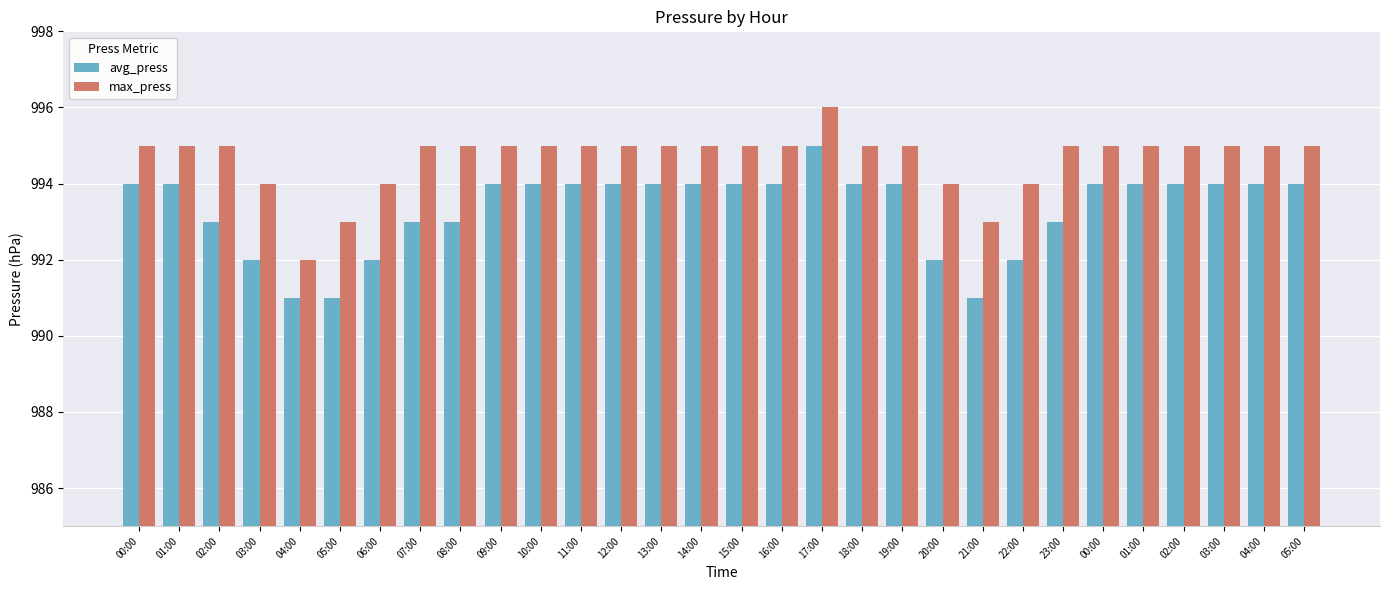

Count the max_press values in the range 995 to 996.

23